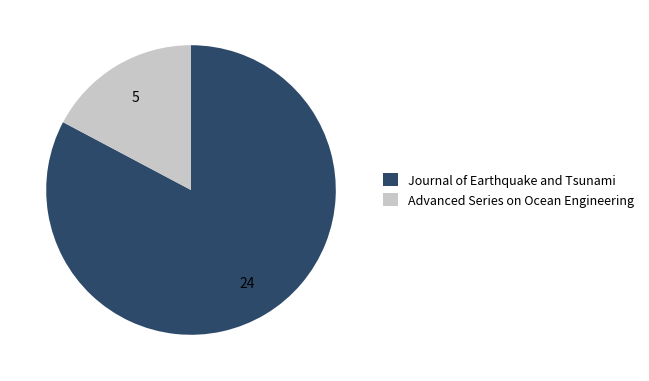

Does Advanced Series on Ocean Engineering represent more than half of the total?

No